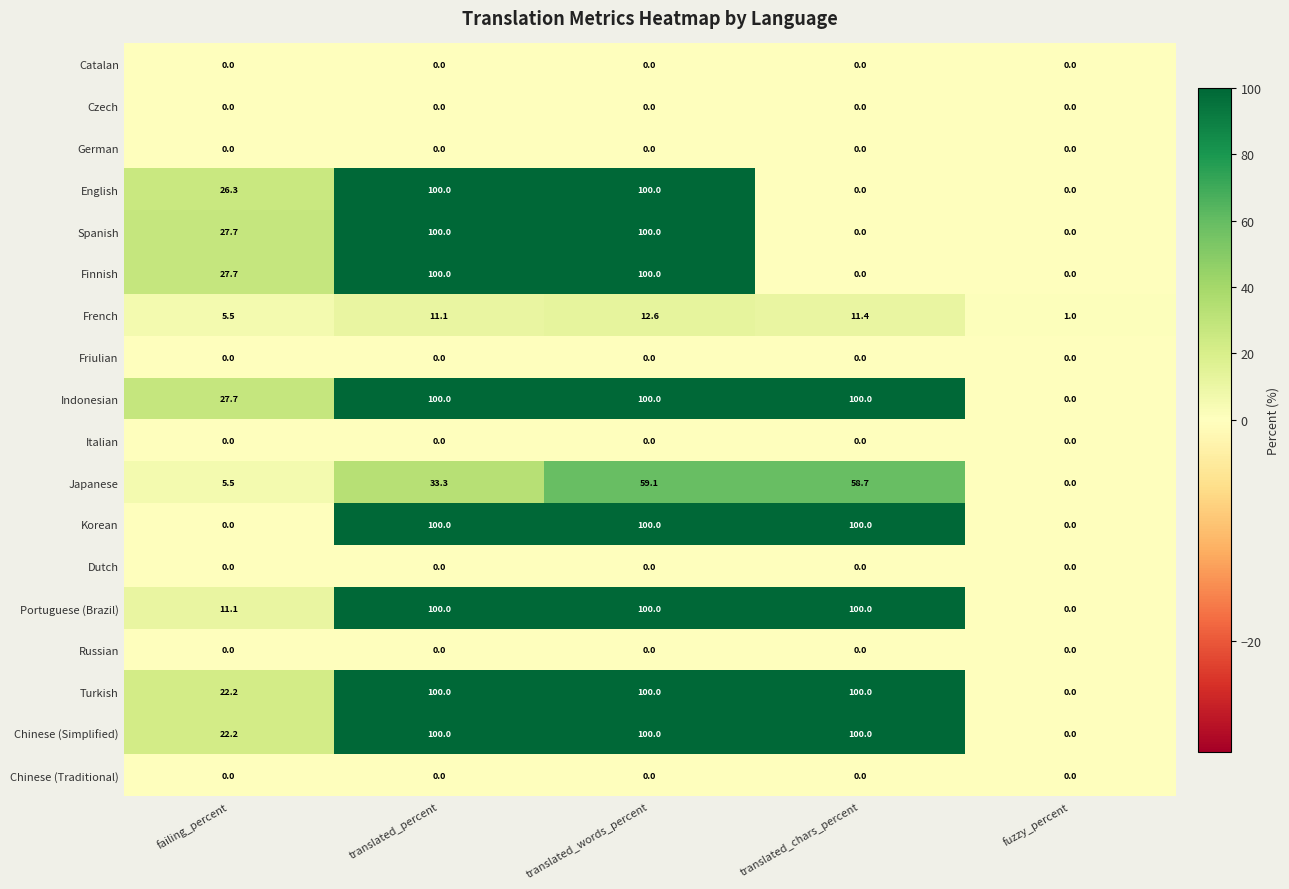

True or false: French has a value of 1.0 at fuzzy_percent.

True